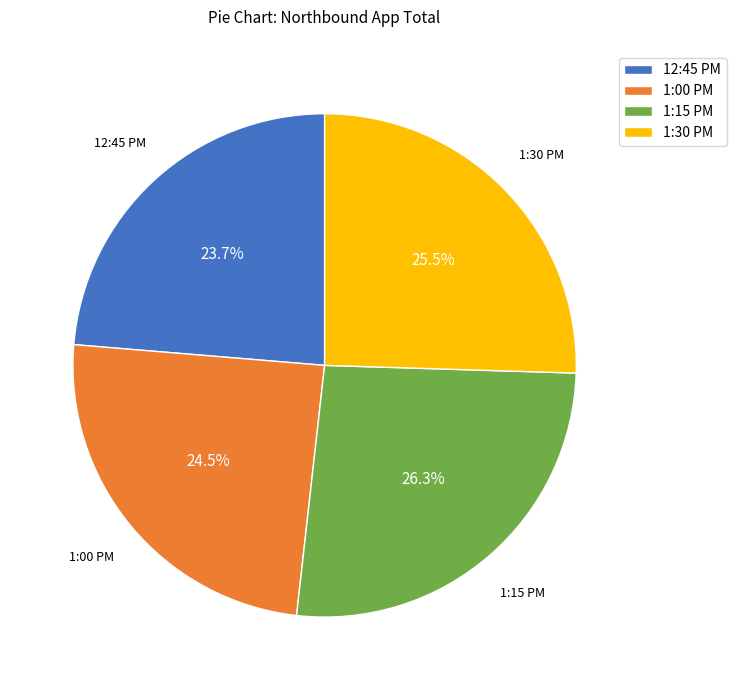

Do 12:45 PM and 1:30 PM together represent more than half of the pie?

No